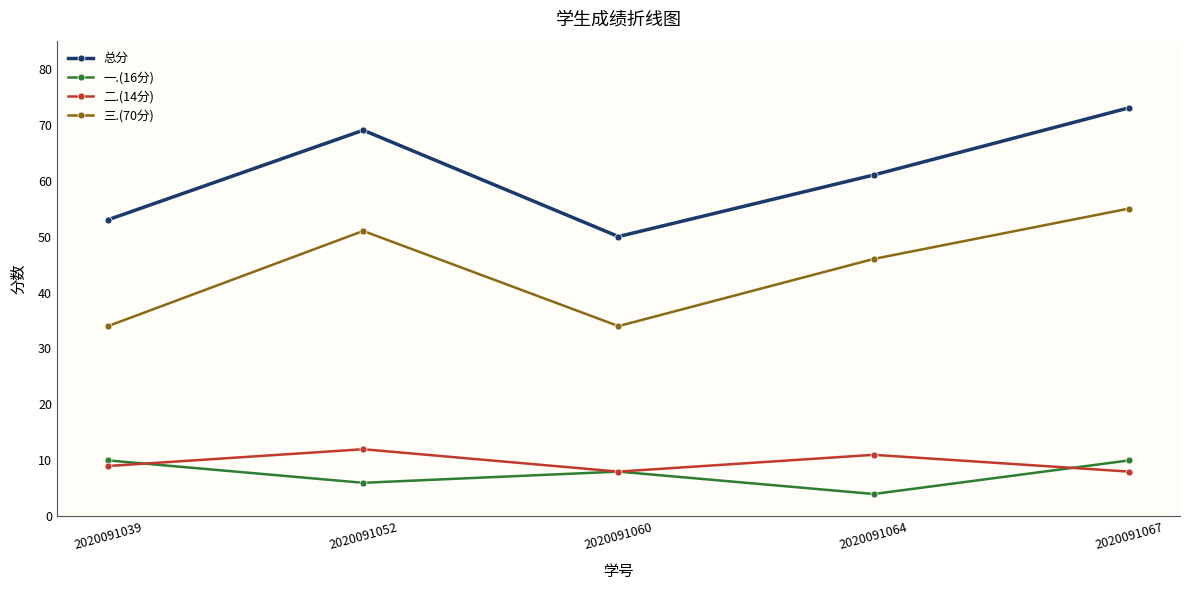

At which label does 三.(70分) first exceed 46?

2020091052